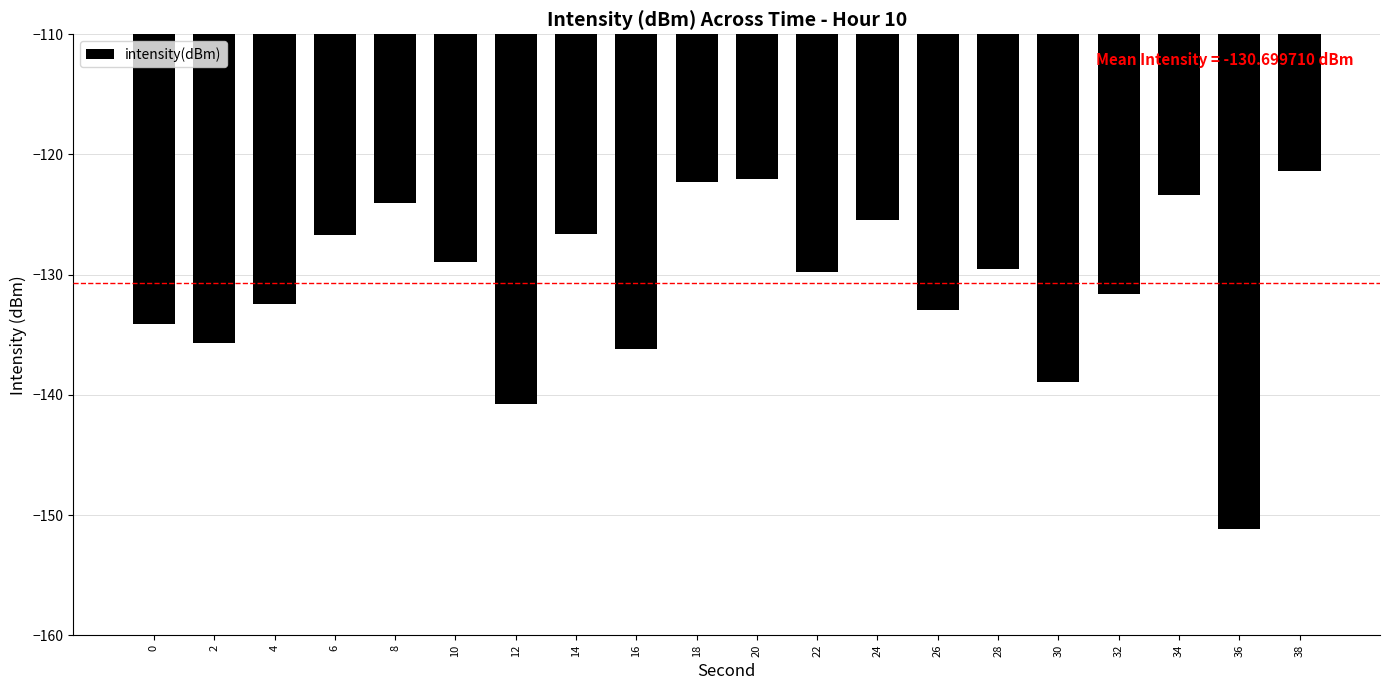

What is the difference between the maximum and minimum values?

29.8